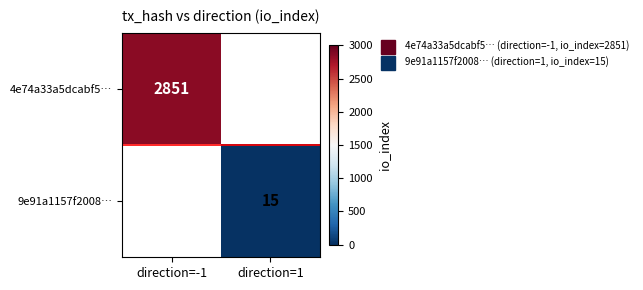

How many values in 9e91a1157f2008… are above zero?

1